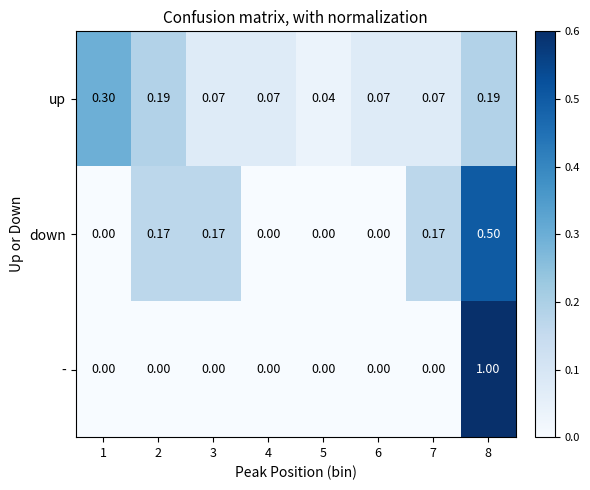

Which series has the largest total across all categories?

down